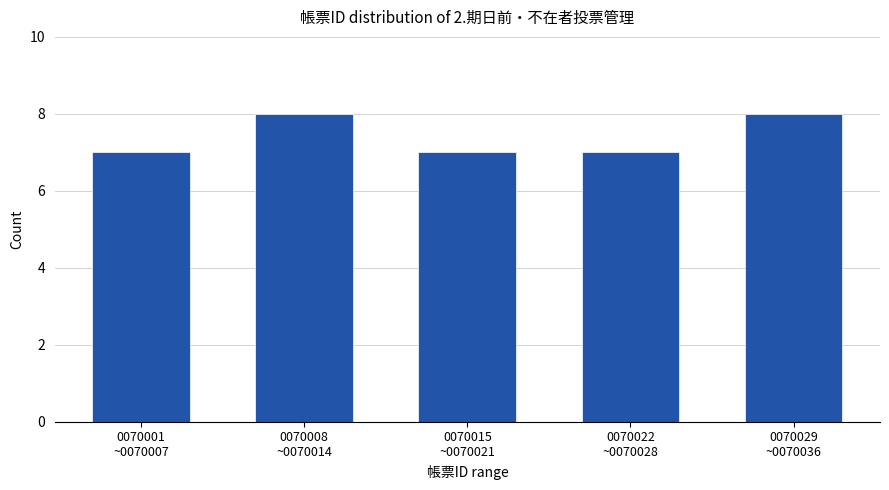

Reading left to right, what are all the values shown in this chart?

7	8	7	7	8